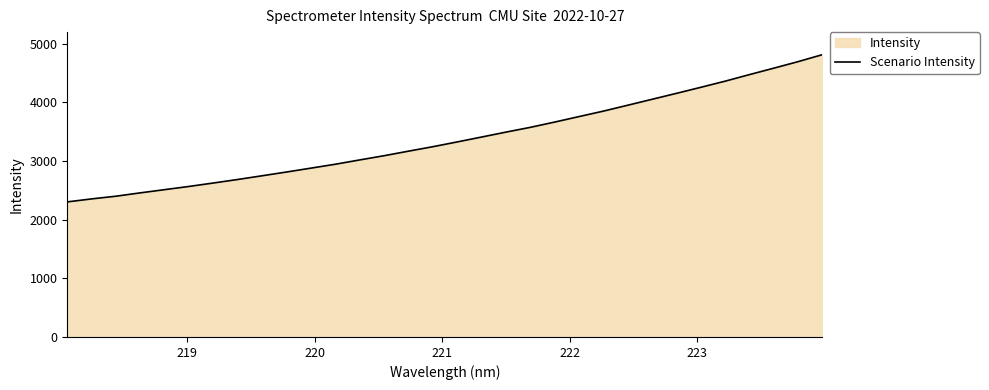

What is the difference between the maximum and minimum values?

2508.7